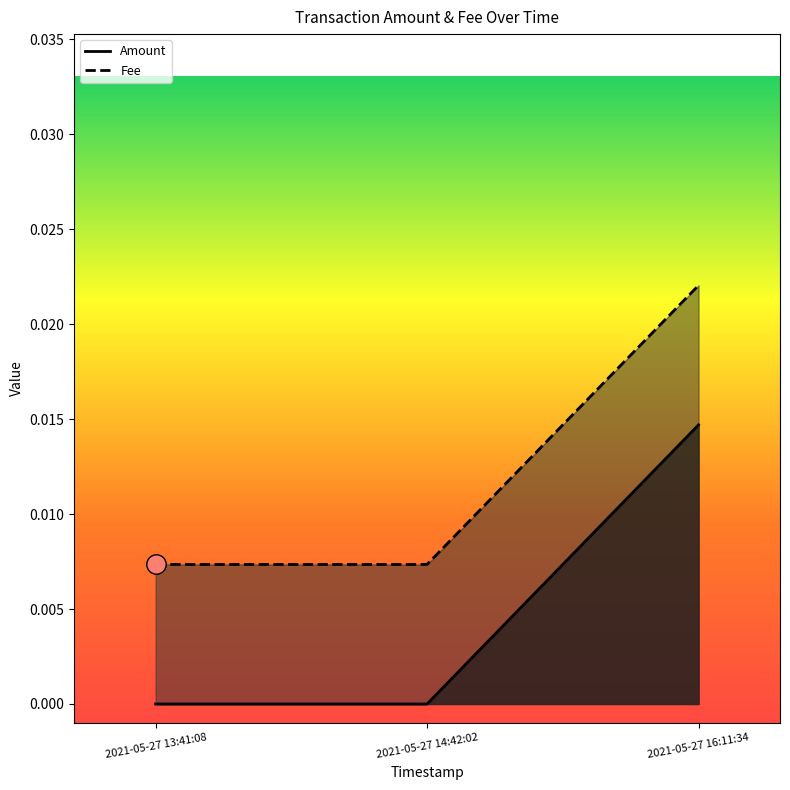

At which category is the sum across all series the highest?

2021-05-27 16:11:34